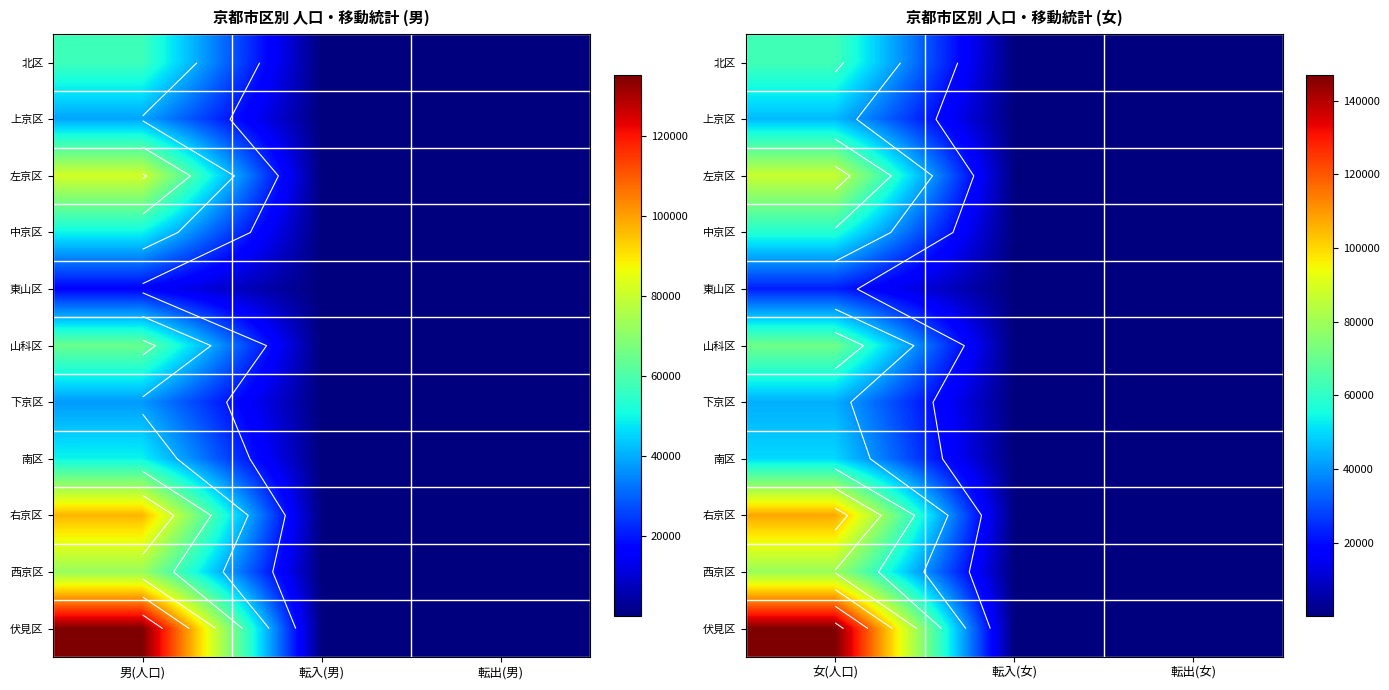

What is the total value across all series at 転出(女)?

2947